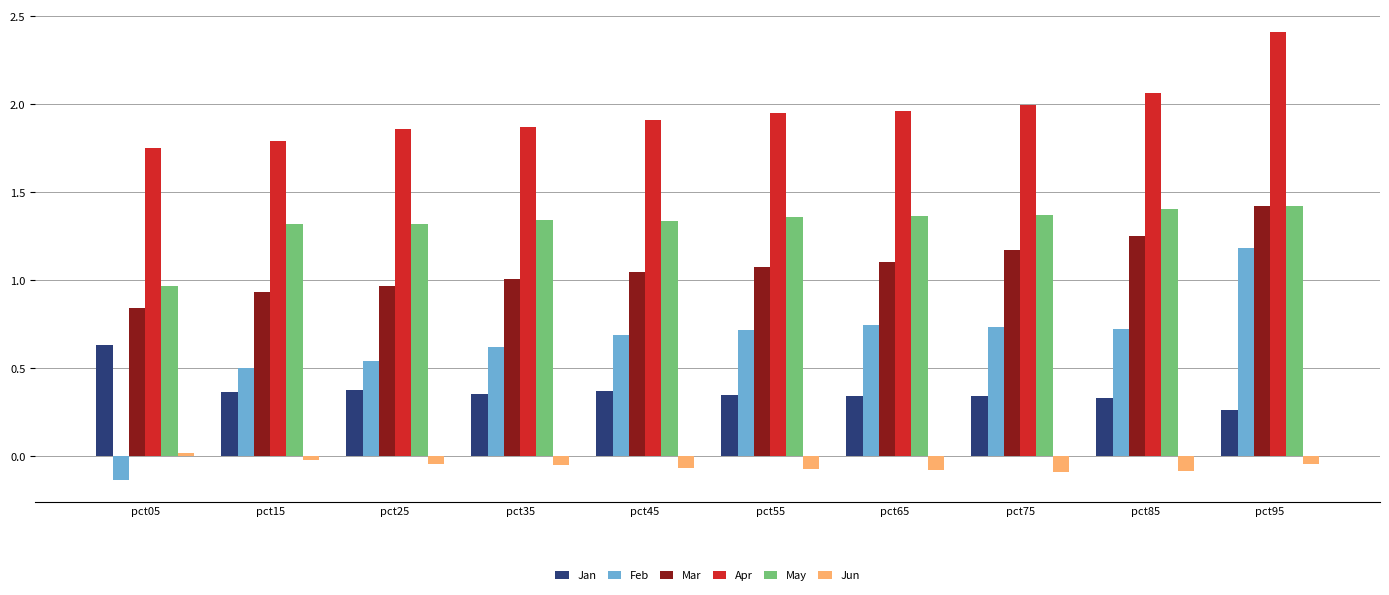

Is the value of Jan at pct25 greater than the value of Apr at pct65?

No